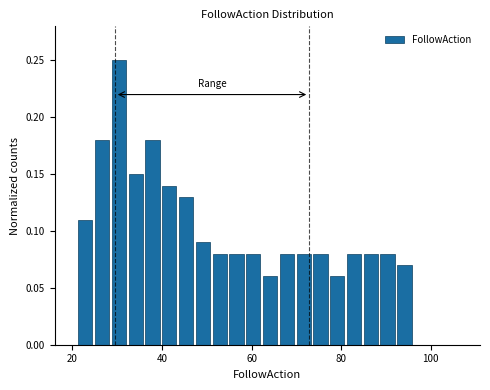

Around what value on the x-axis is the tallest bar? Give the approximate position of its centre, as read against the axis.

30